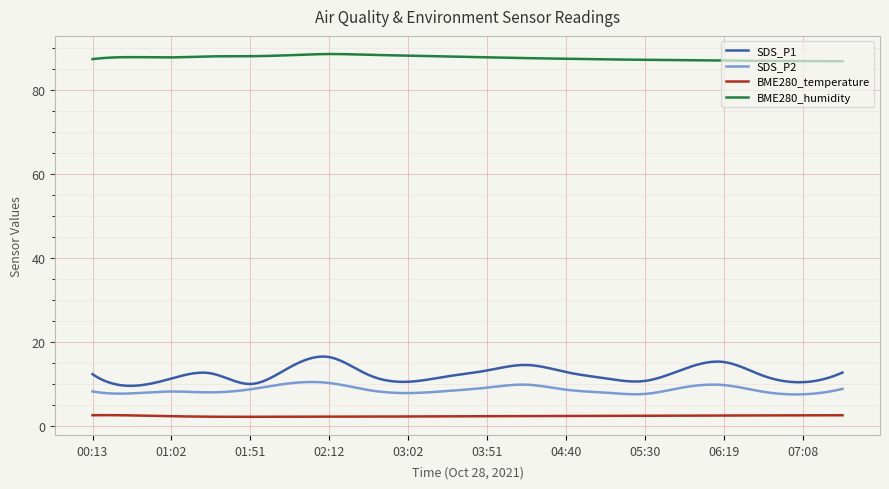

True or false: BME280_temperature and BME280_humidity intersect in this chart.

False